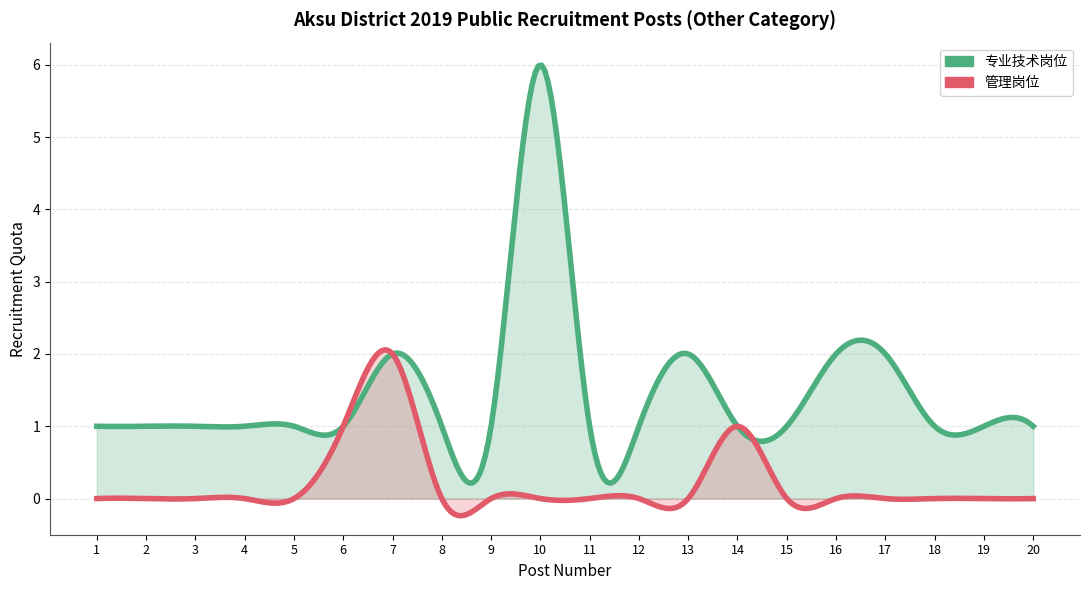

True or false: 管理岗位 has a value of 0 at 13.

True